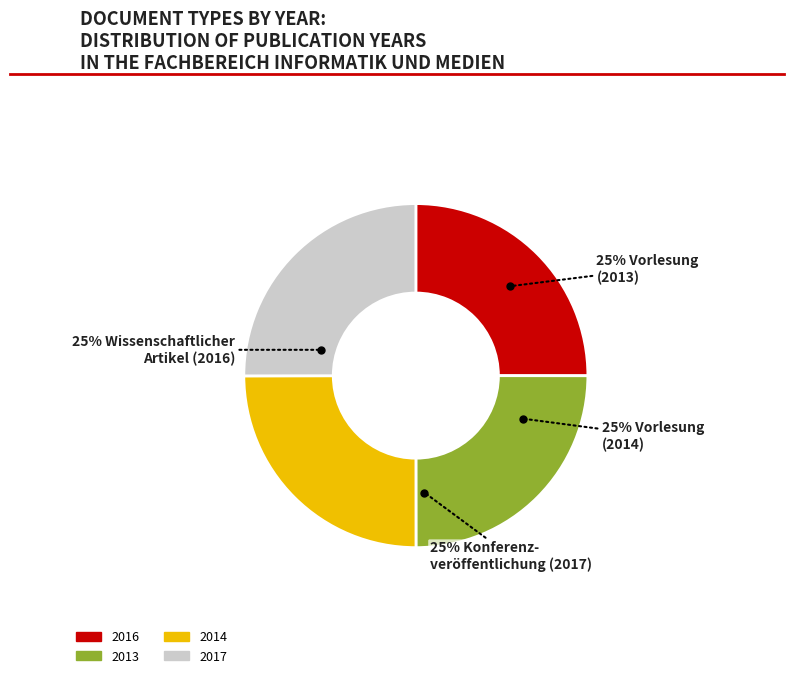

Is there any slice that represents more than half of the pie?

No